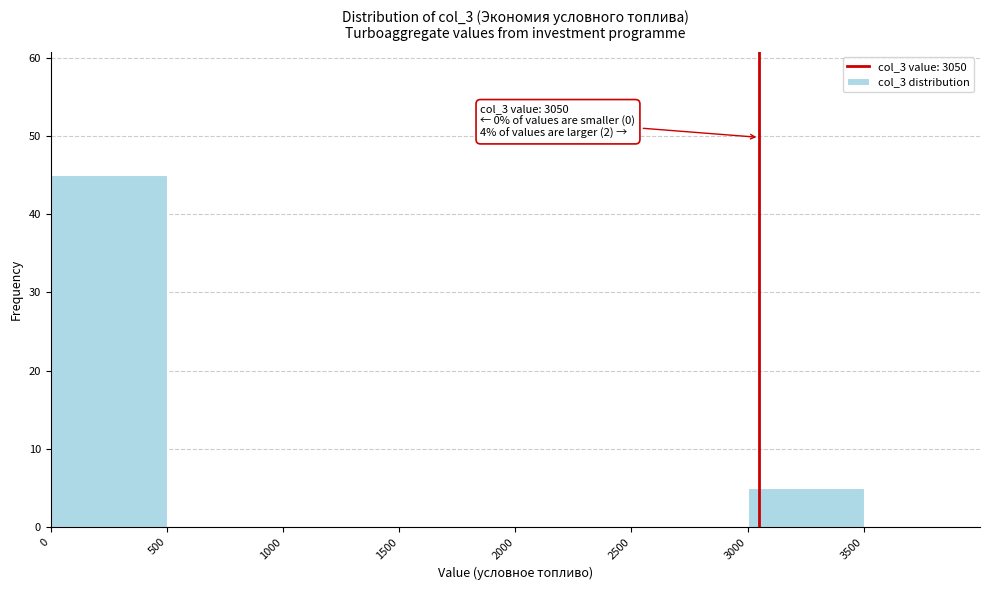

Which range on the x-axis has the tallest bar?

0 to 500